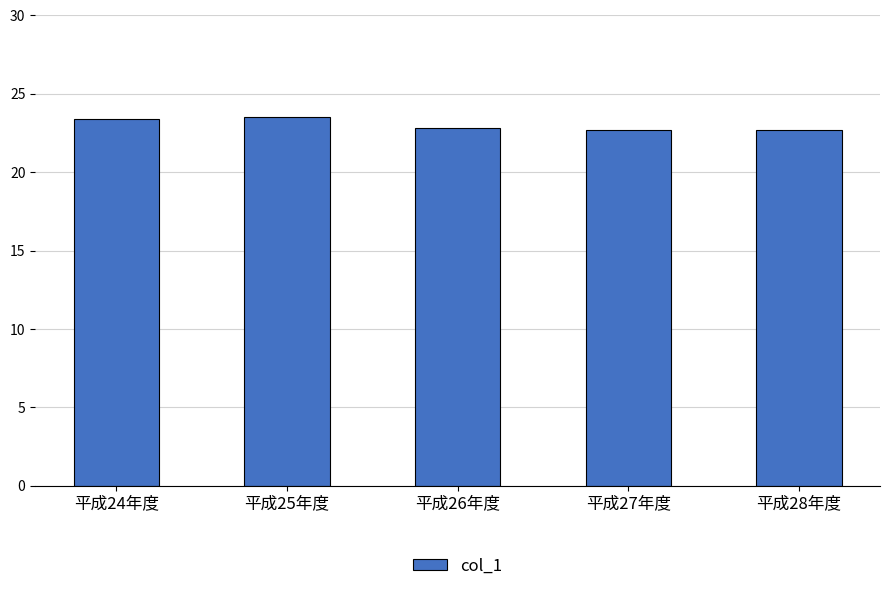

The chart shows a value of 22.7 at 平成27年度. True or false?

True